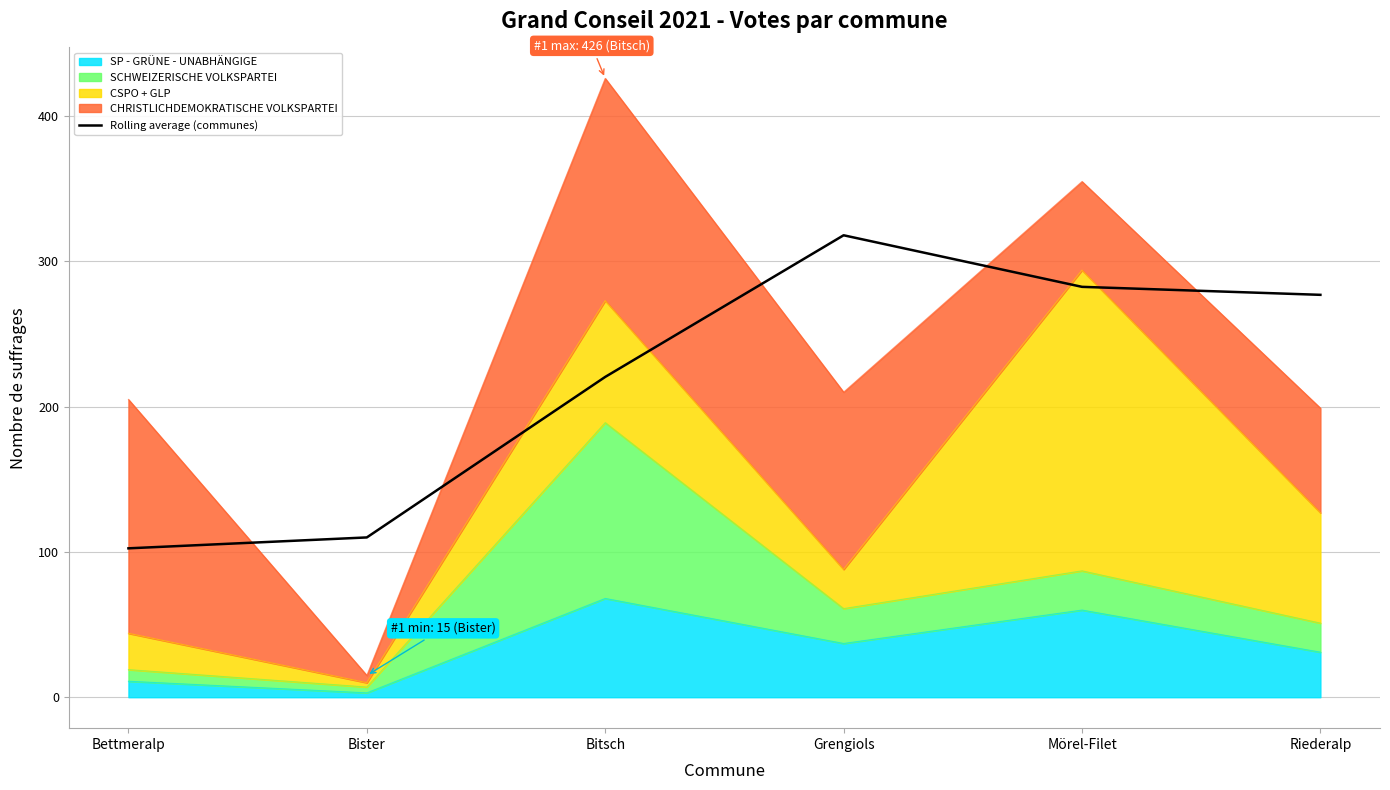

List the labels in order of value, smallest first.

Bettmeralp, Bister, Bitsch, Riederalp, Mörel-Filet, Grengiols